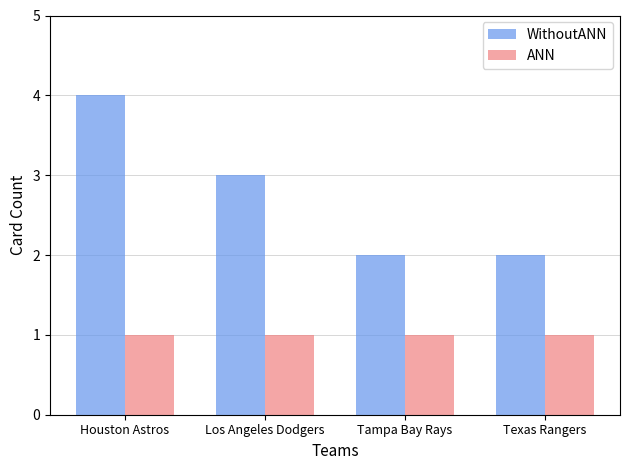

Which series has the largest total across all categories?

WithoutANN